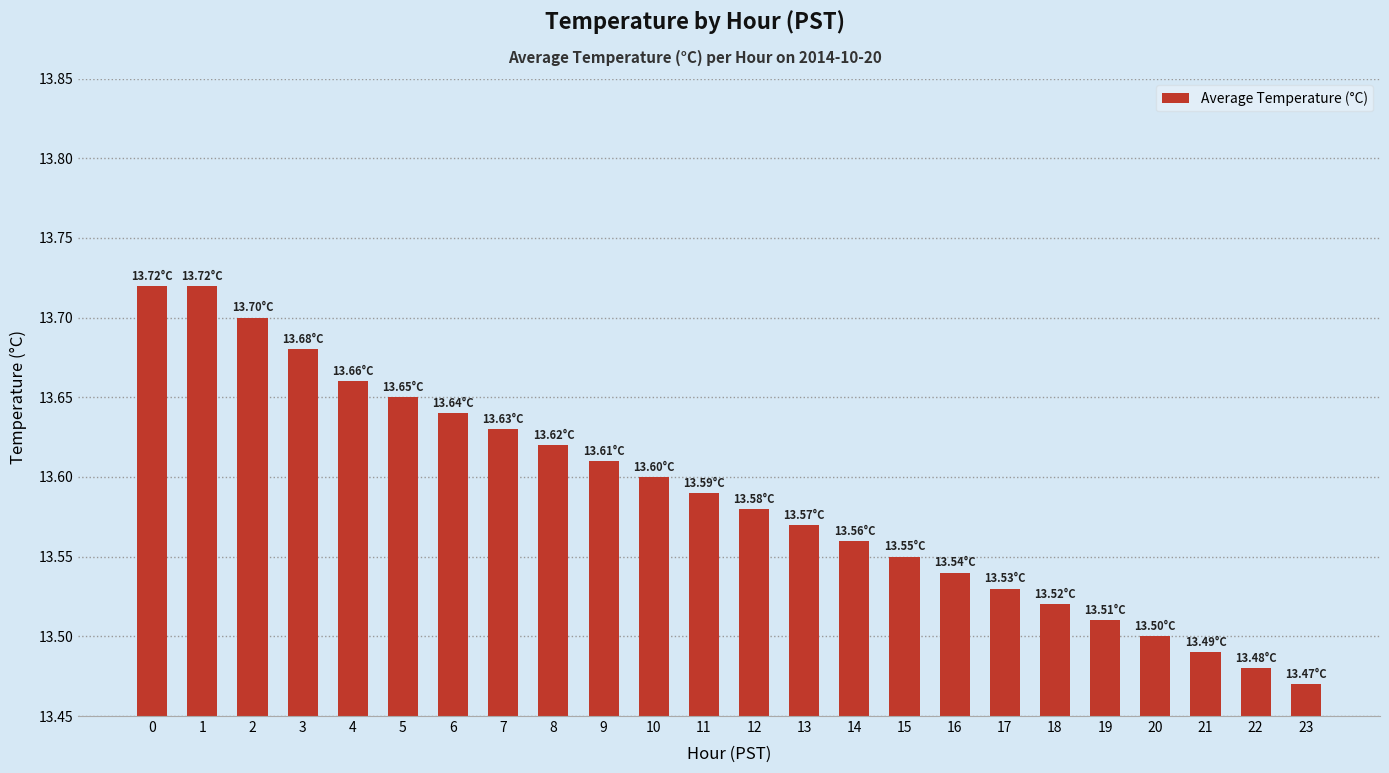

Which has a higher value, 18 or 16?

16